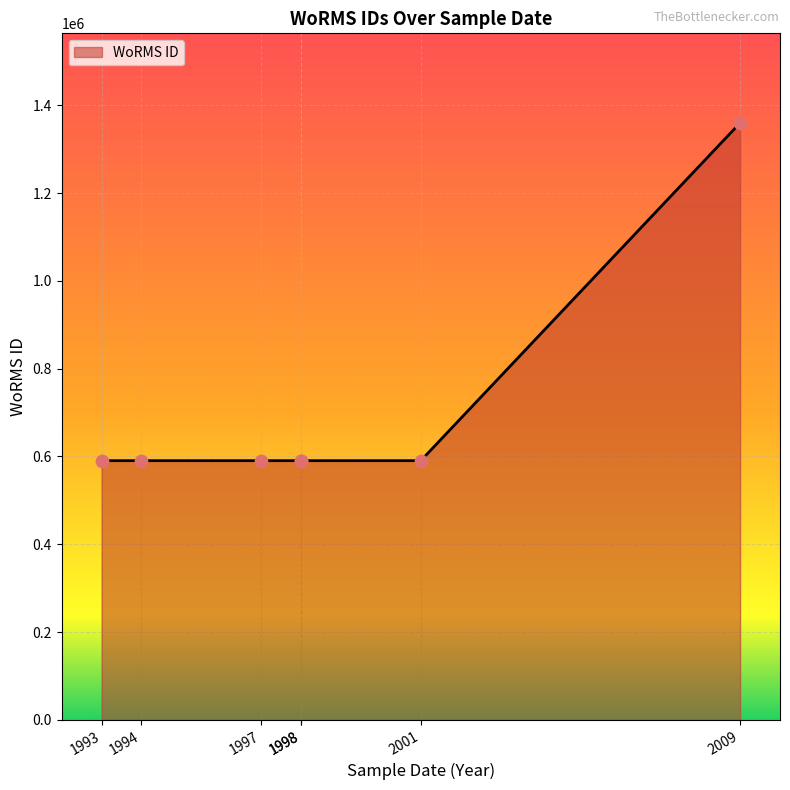

Which has a higher value, 1998 or 1997?

1998